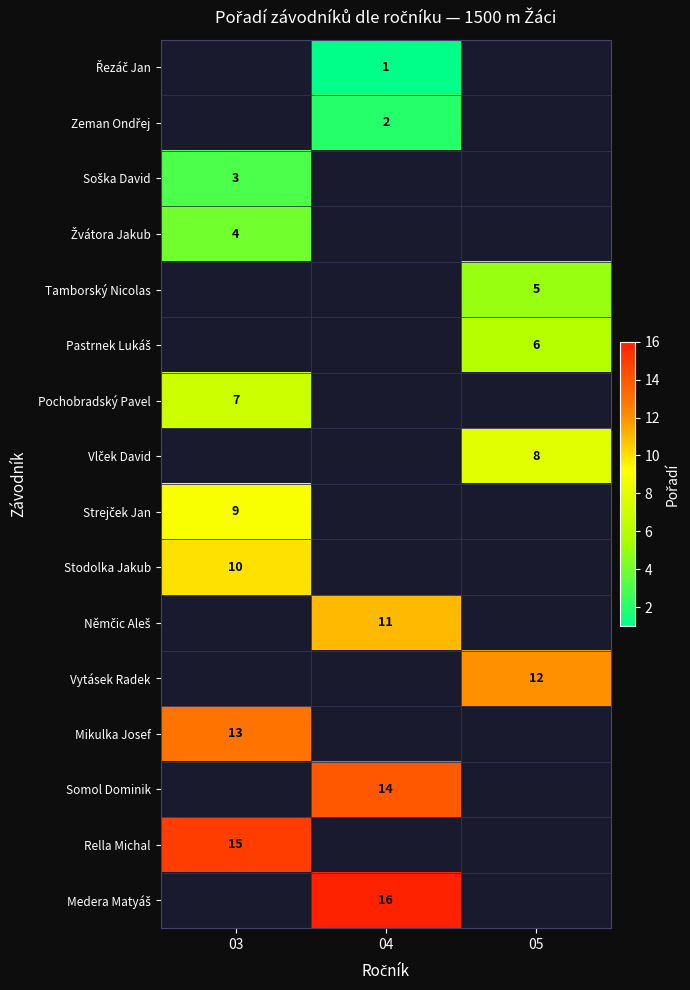

What is the spread (max minus min) of values at 04?

15.0